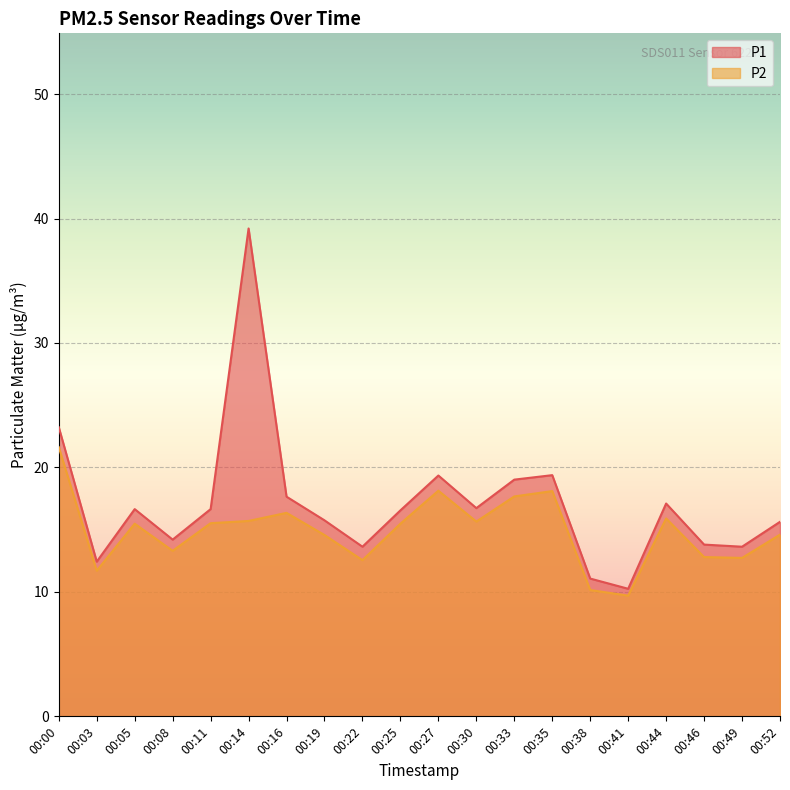

What is the minimum value shown in the chart?

9.7